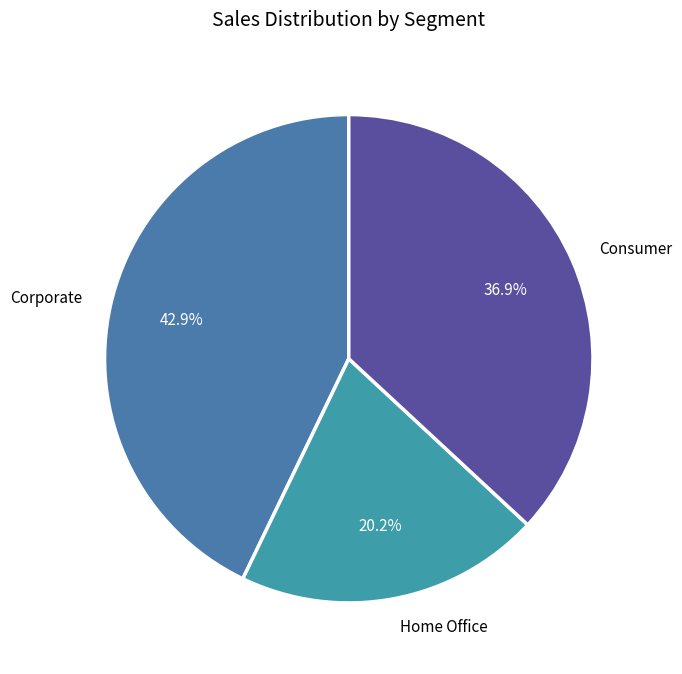

To the nearest percent, what is the difference between the largest and smallest slice percentages?

23%